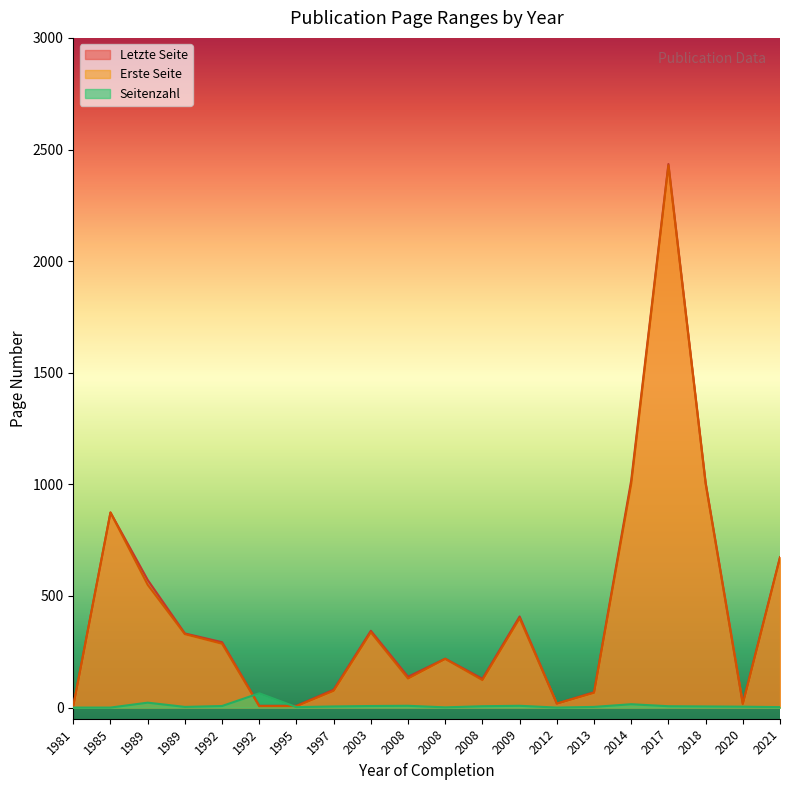

Does the chart display data point markers on the line(s)?

No